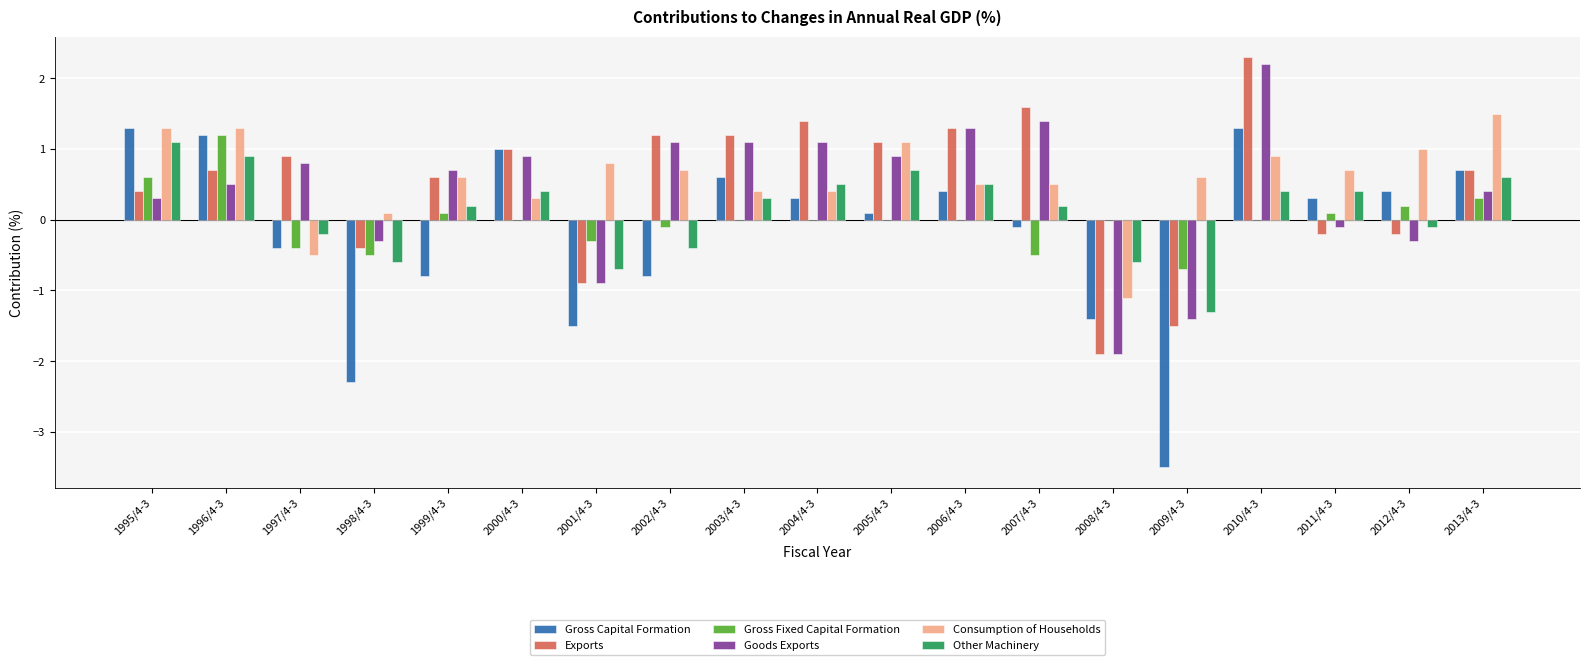

What value does the Other Machinery series have at 1996/4-3?

0.9